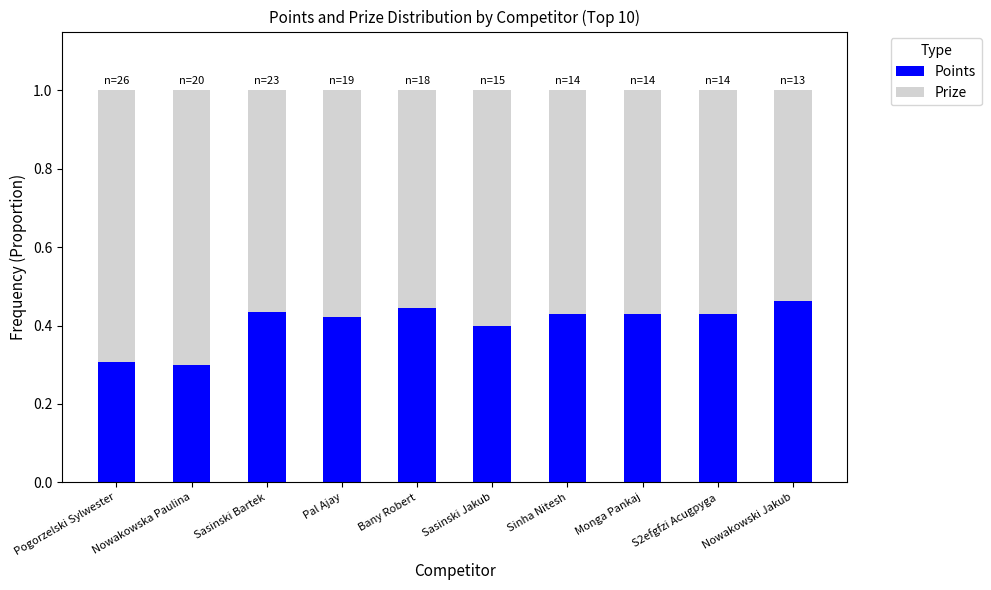

What is the sum of the Points values at Pal Ajay and Nowakowska Paulina?

0.7